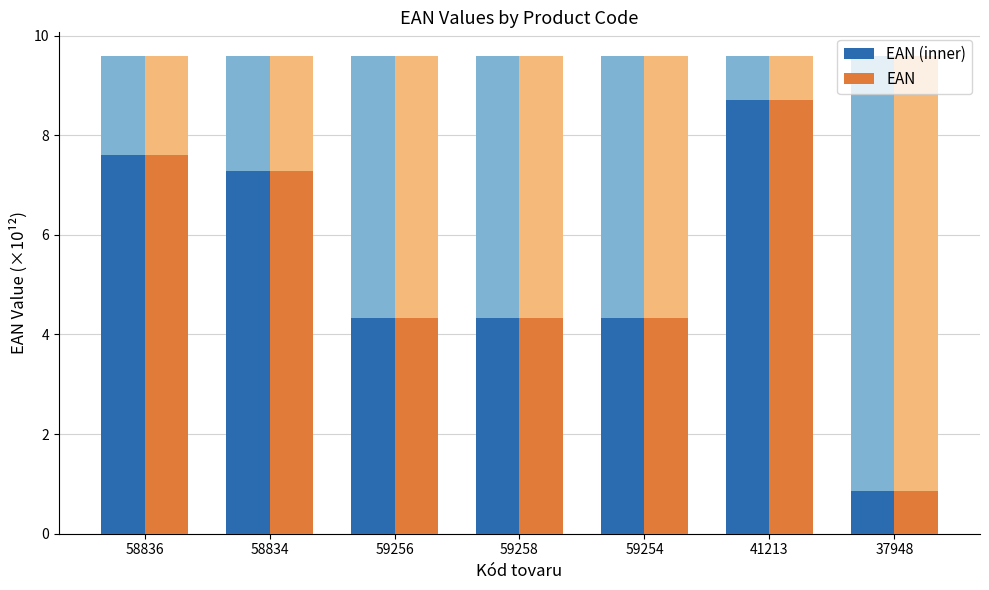

What position from the left is 41213?

6